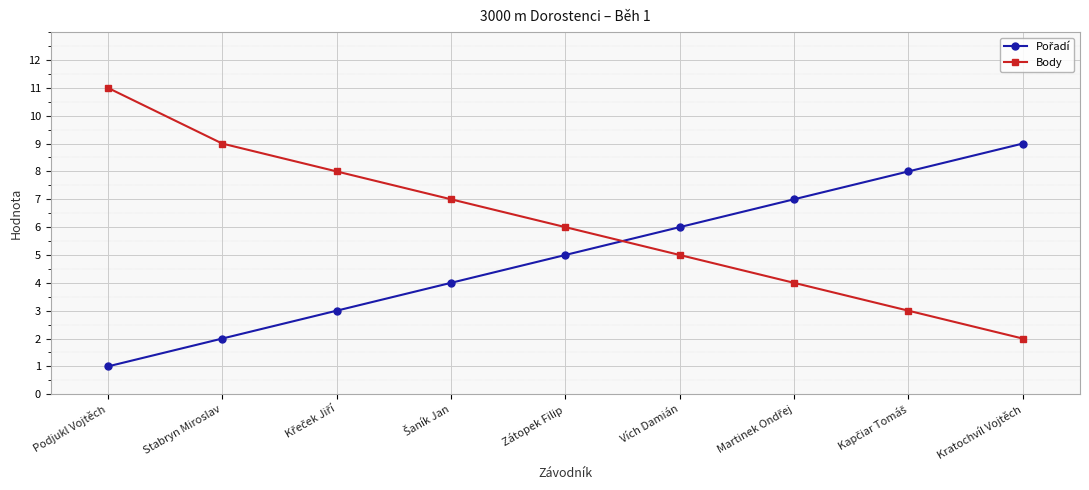

What is the total value across all series at Podjukl Vojtěch?

12